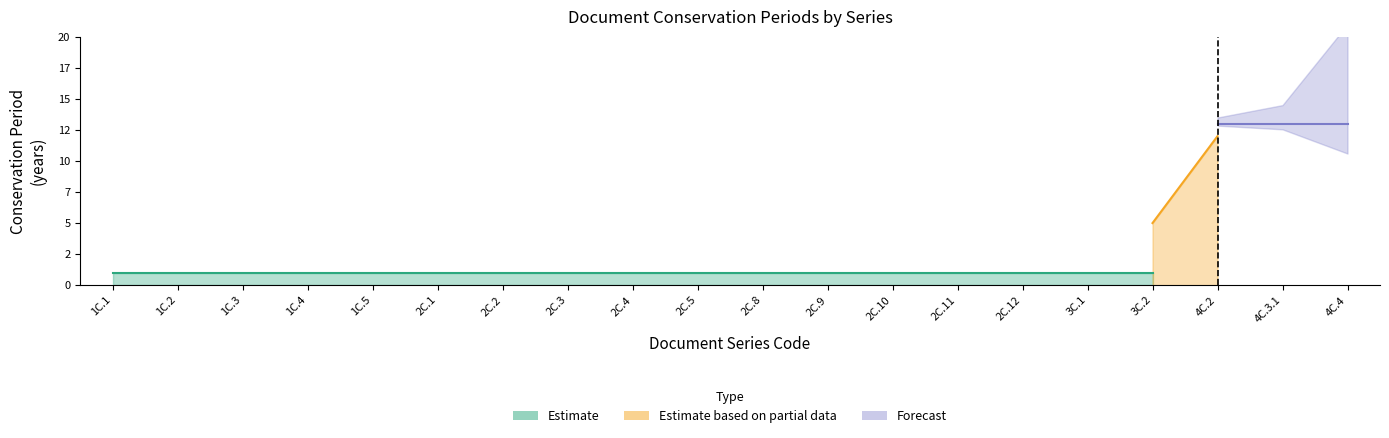

What is the value of the AC point at the 17th from the left?

5